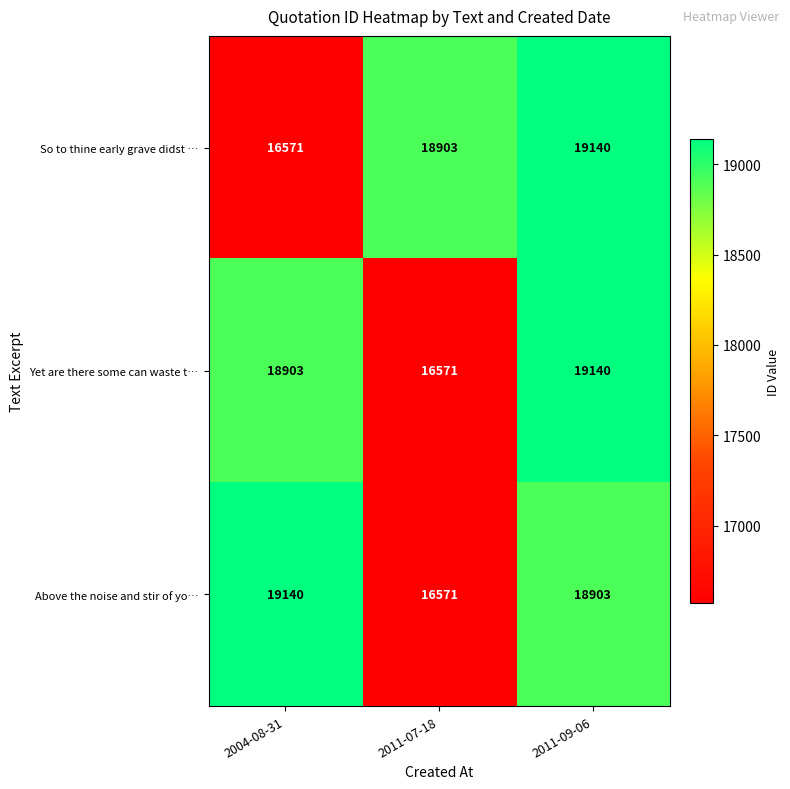

What is the approximate value of So to thine early grave didst … at 2011-07-18, to the nearest 50?

18900